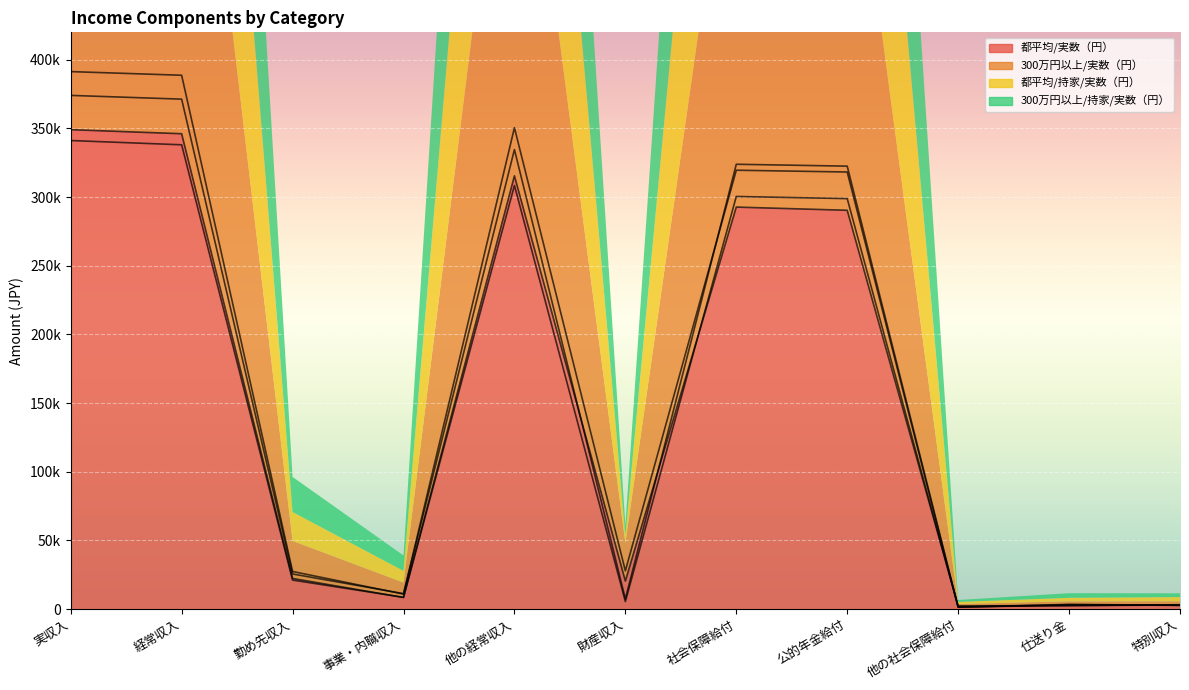

Reading right to left, list all the values displayed in this chart.

都平均/実数（円）: 2962	2411	2325	290398	292723	20349	315482	8406	22264	346152	349114
300万円以上/実数（円）: 2654	3178	1307	318272	319579	27787	350543	10877	27328	388748	391402
都平均/持家/実数（円）: 3102	2577	1551	298908	300459	5448	308484	8532	21079	338095	341197
300万円以上/持家/実数（円）: 2726	3357	1380	322541	323921	7338	334616	11203	25524	371344	374070